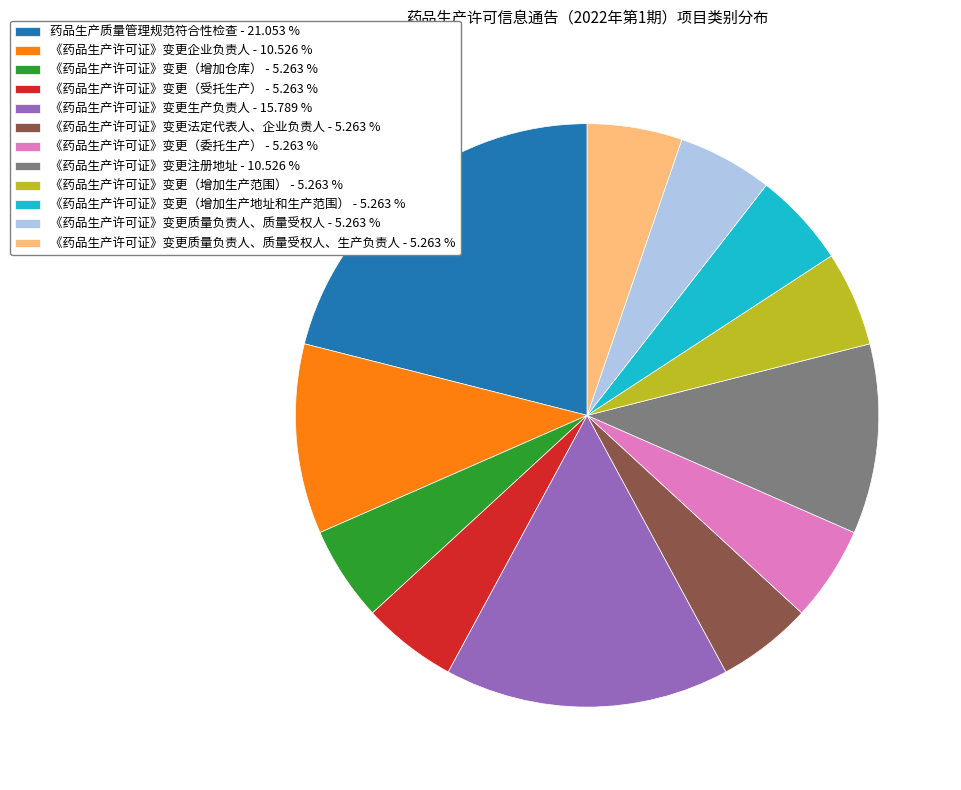

Does any single category account for the majority?

No